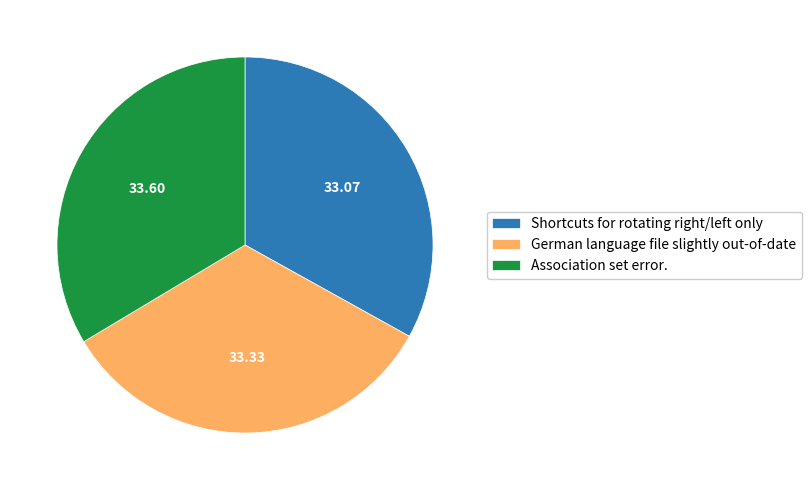

How many segments does this pie chart have?

3